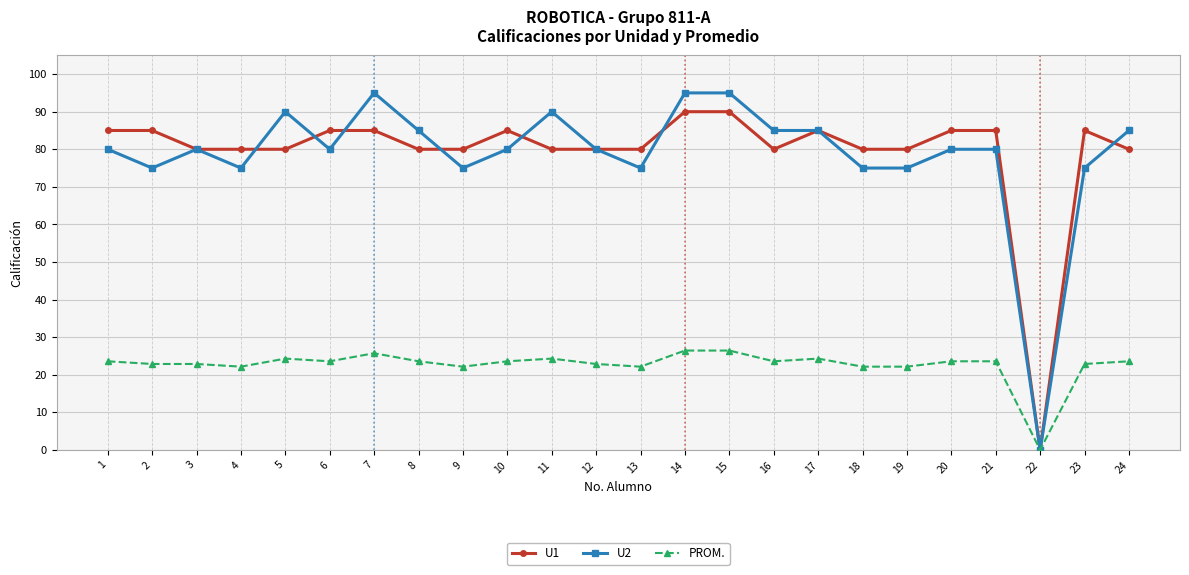

What is the value of the PROM. point at the 23rd from the left?

22.9